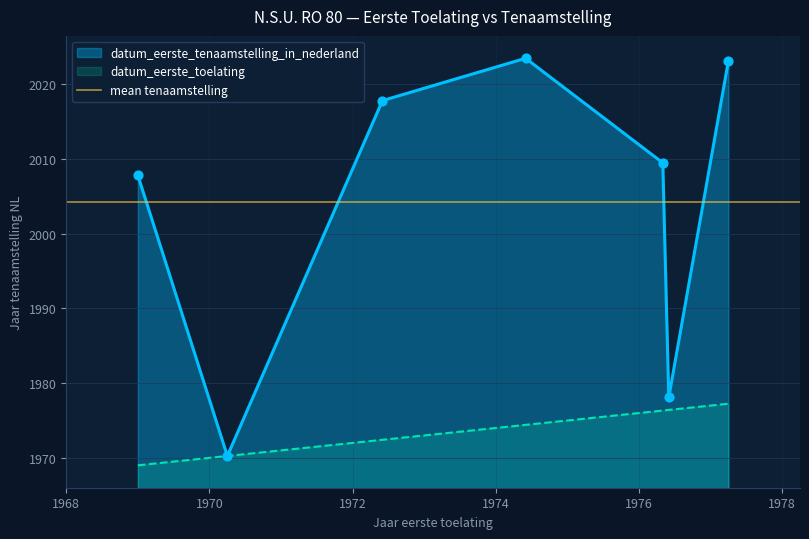

At how many categories does at least one series exceed 1986?

5